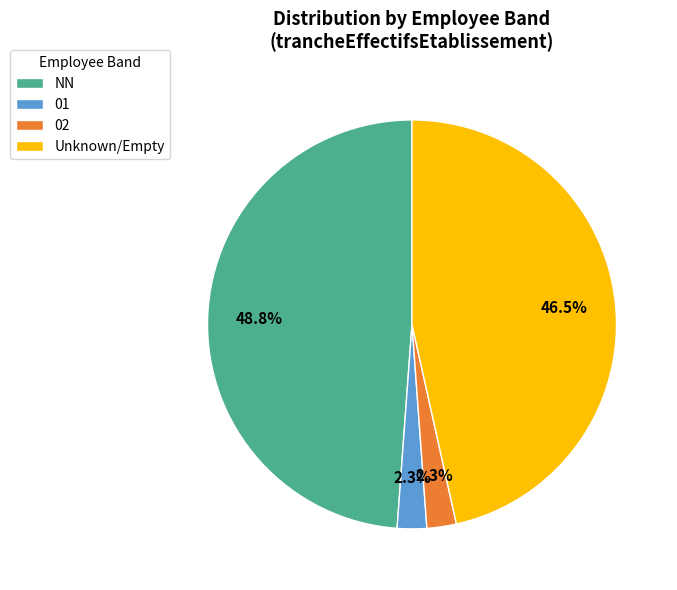

To the nearest percent, what percentage of the pie is 02?

2%